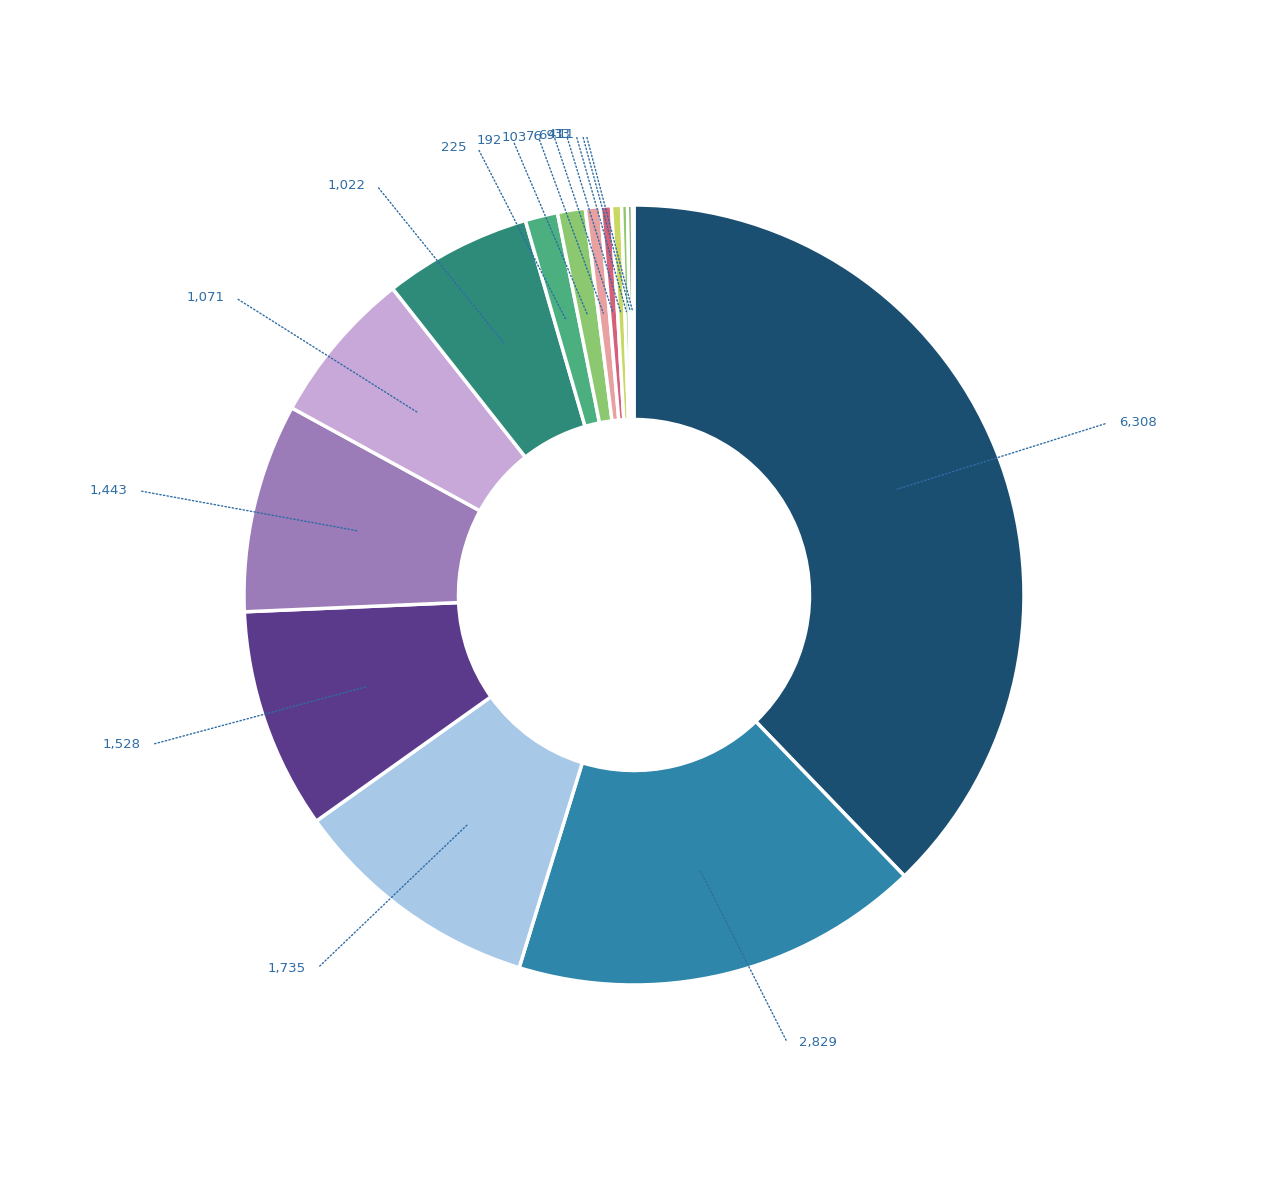

What percentage do Synergy Wholesale and Uniregistrar Corp together represent?

7.8%